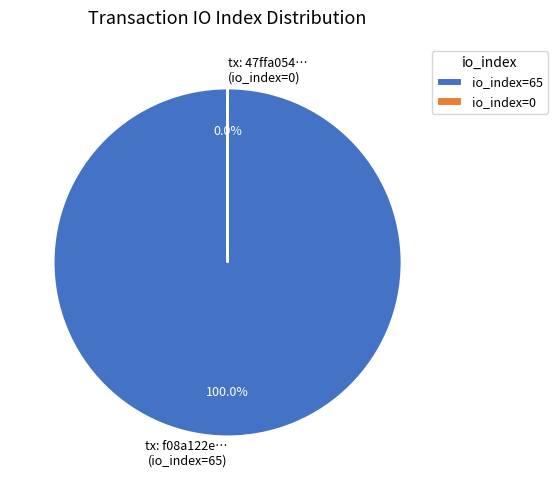

Which slice represents more than half of the pie?

io_index=65